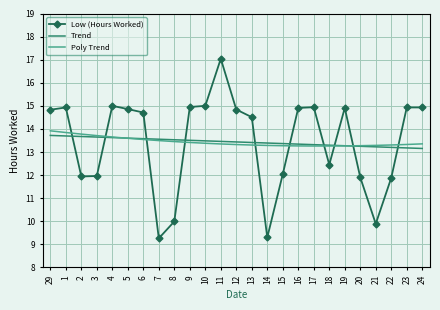

What is the spread (max minus min) of values at 15?

1.3